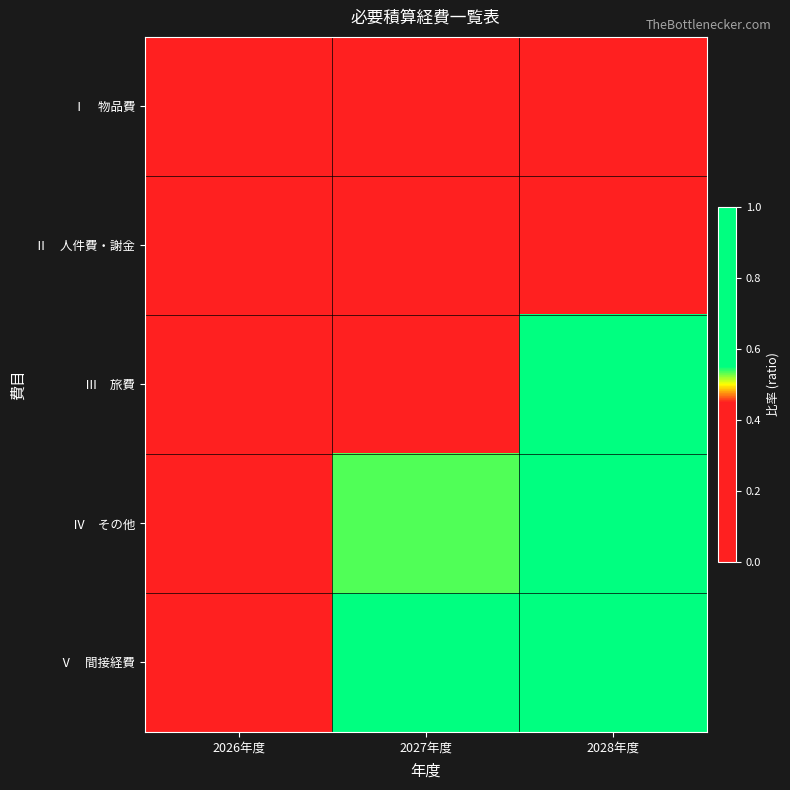

At how many categories does at least one series exceed 0?

3